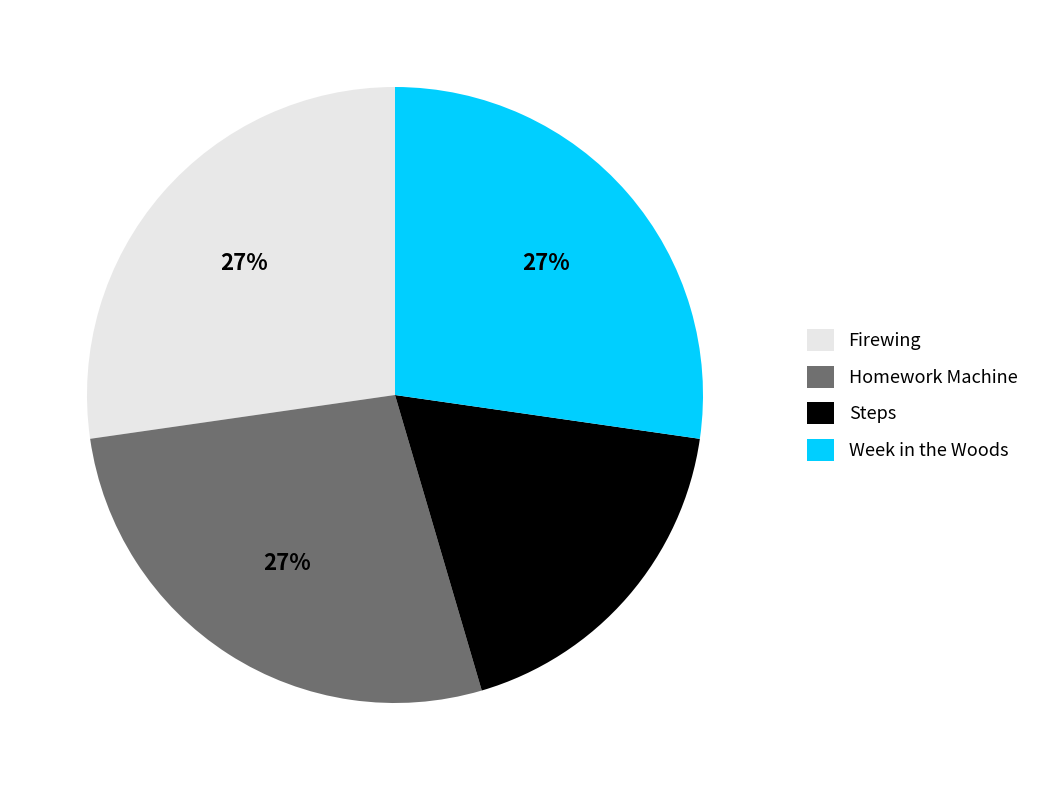

To the nearest percent, what is the average slice percentage?

25%